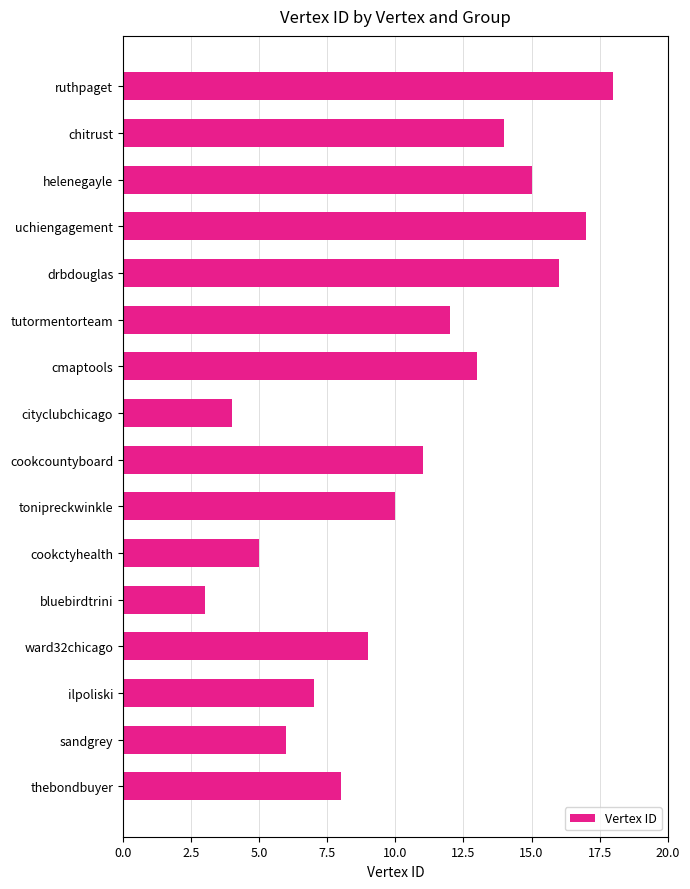

How many data points are less than 11?

8